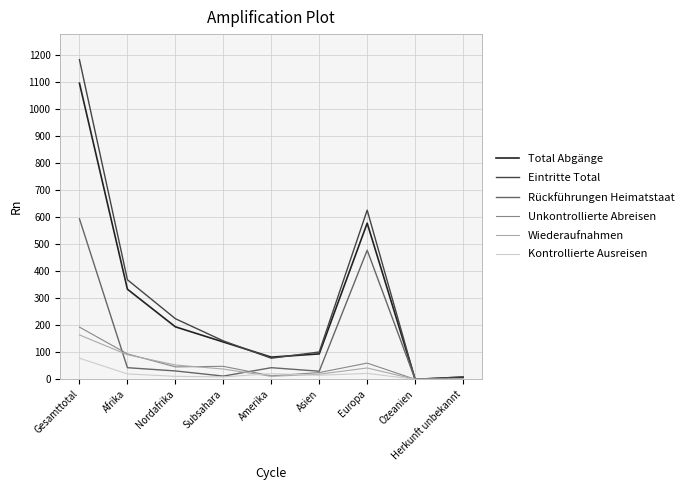

The value of Total Abgänge at Subsahara is 138. True or false?

True